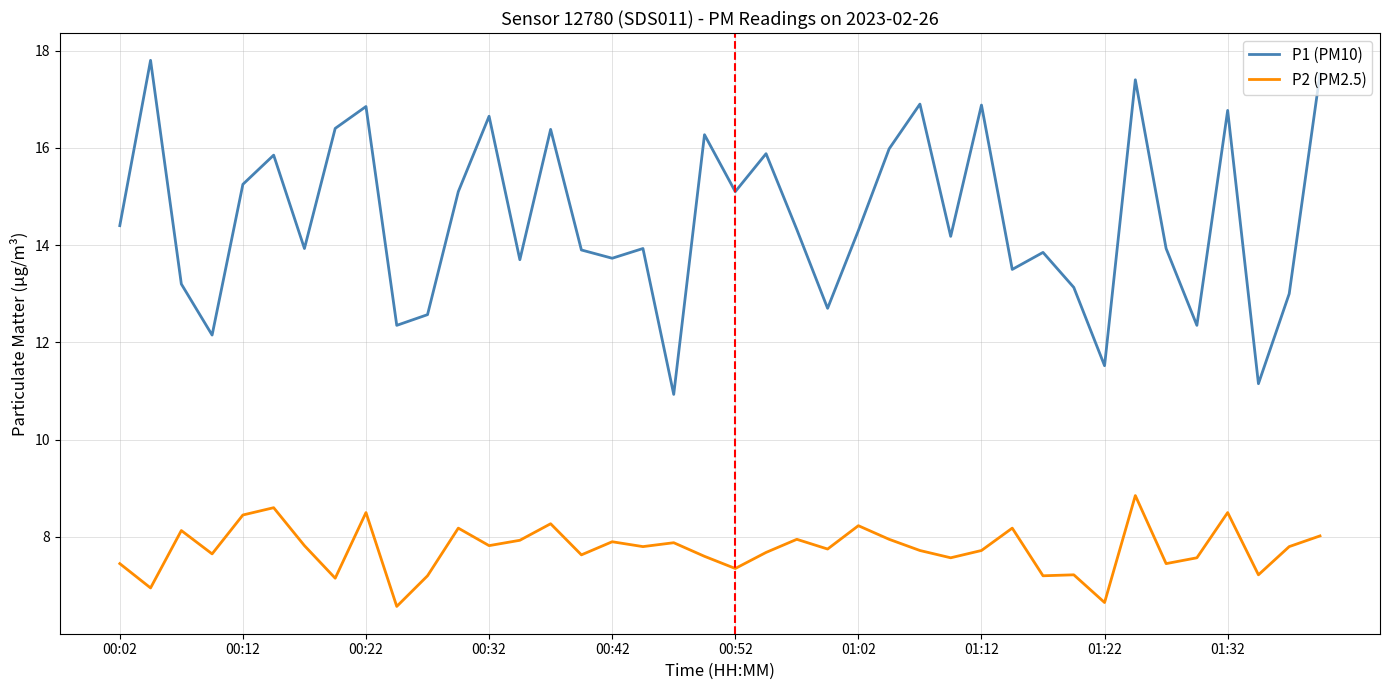

Does the chart display data point markers on the line(s)?

No